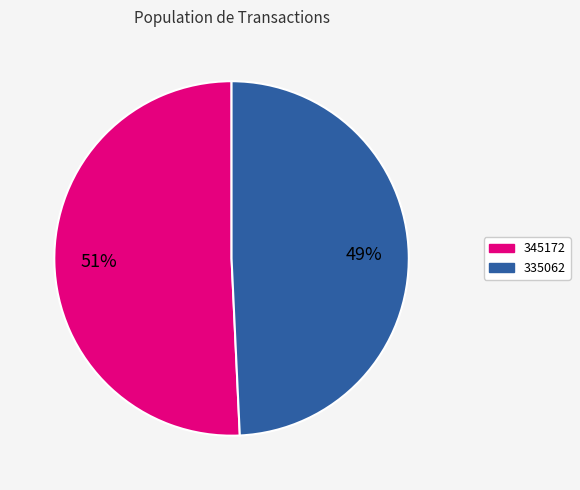

Is it true that 345172 is 37% of the pie?

False